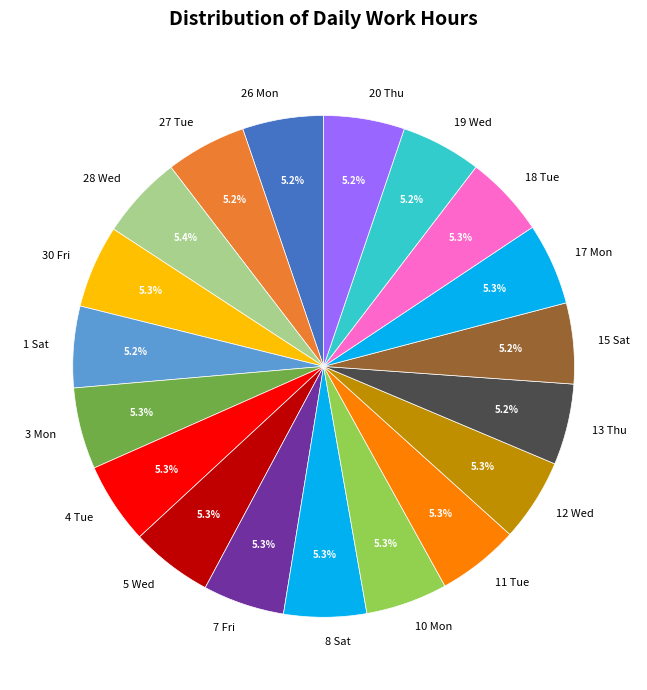

To the nearest percent, what is the combined percentage of 3 Mon and 12 Wed?

11%